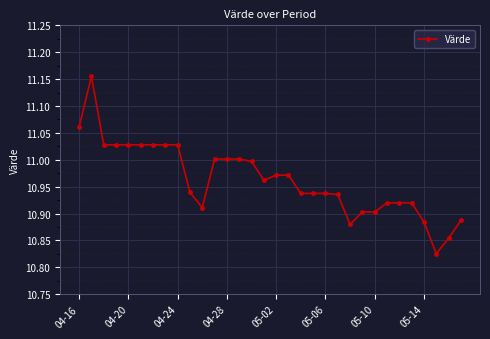

True or false: there are more than 0 points higher than both neighbors.

True